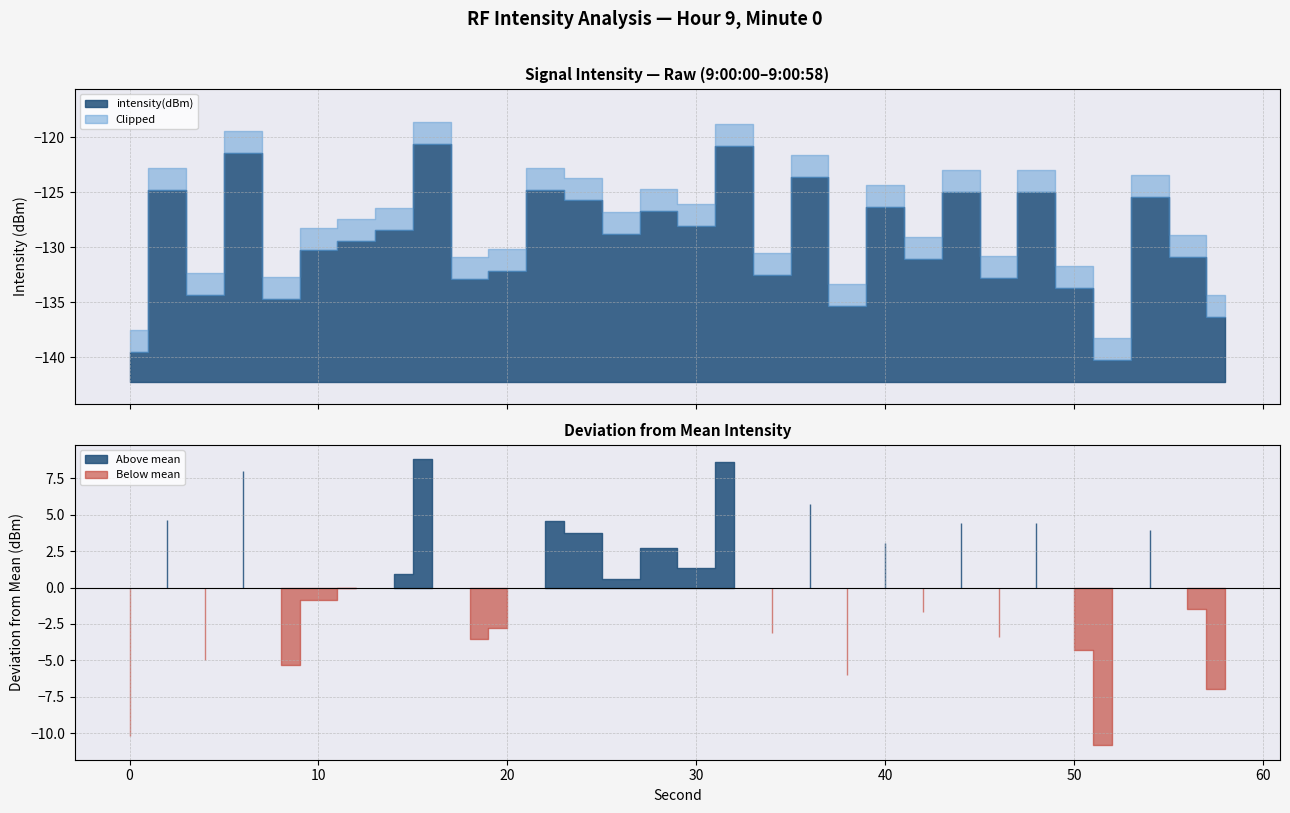

What is the spread (max minus min) of values at 42?

130.0